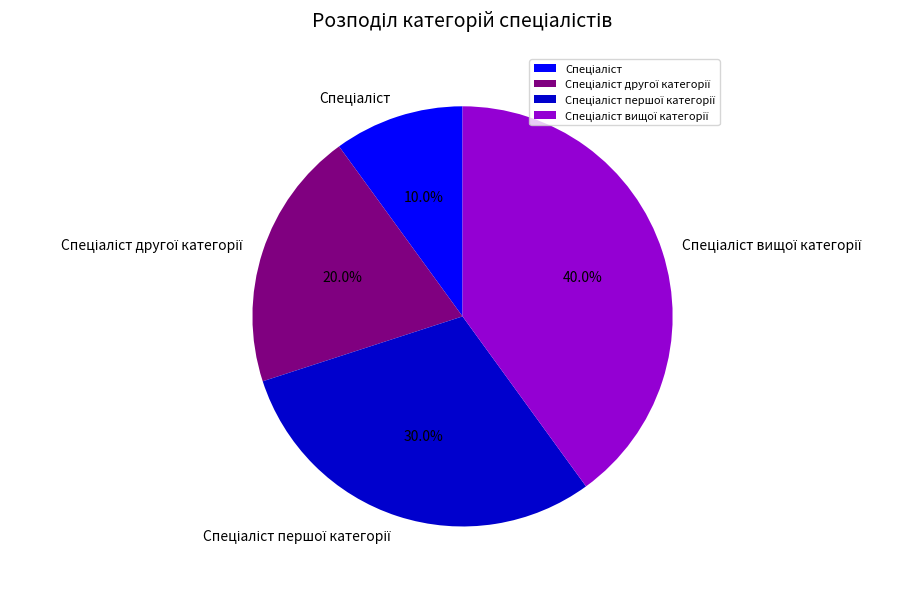

Is there any slice that represents more than half of the pie?

No